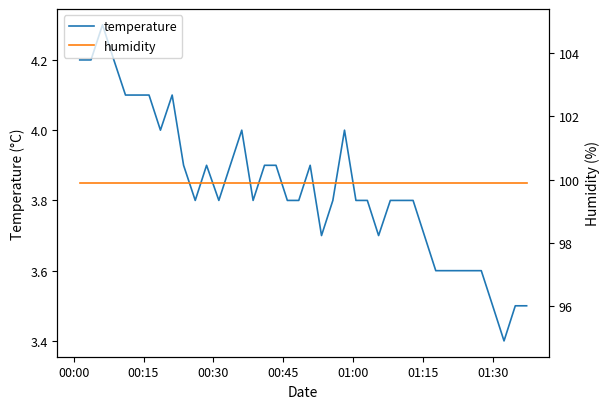

List the series in order of their peak value, highest first.

humidity, temperature